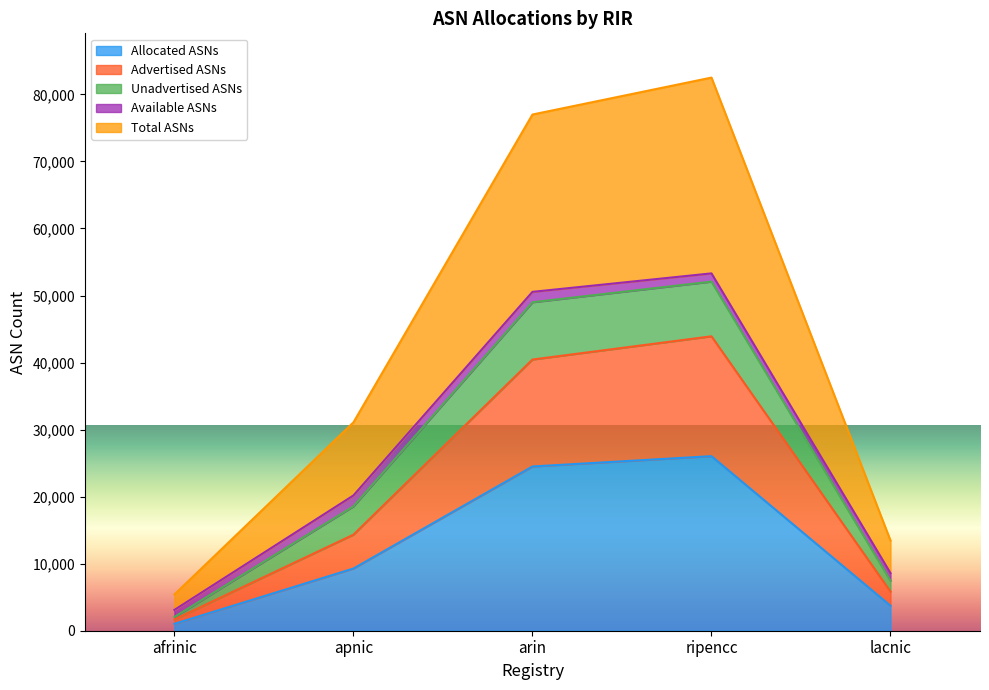

True or false: Advertised ASNs and Total ASNs intersect in this chart.

False